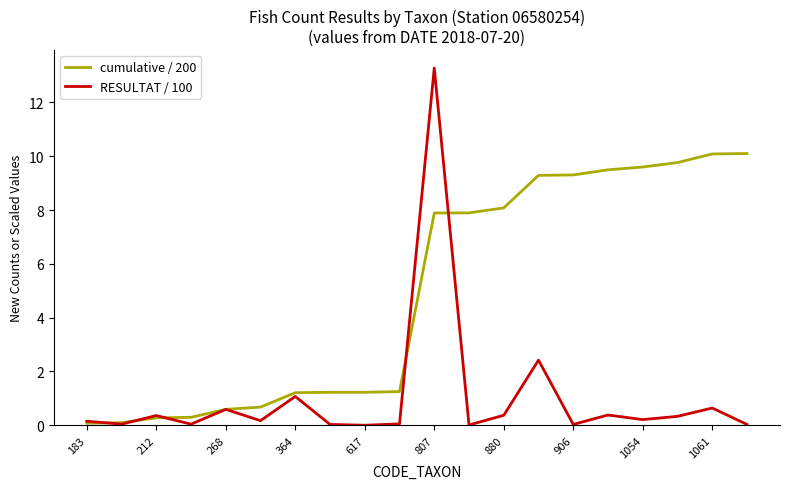

Which series has the largest range (max minus min)?

RESULTAT / 100